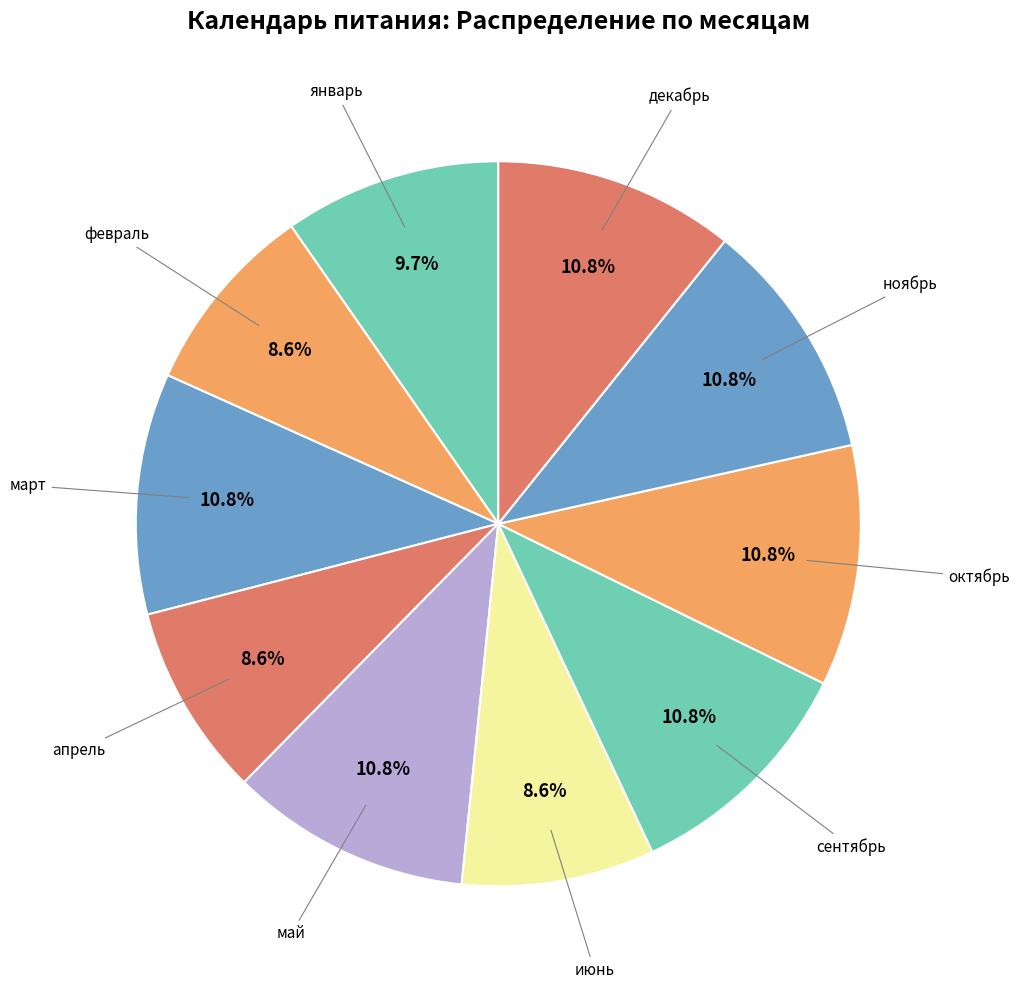

Count the number of slices in the pie.

10